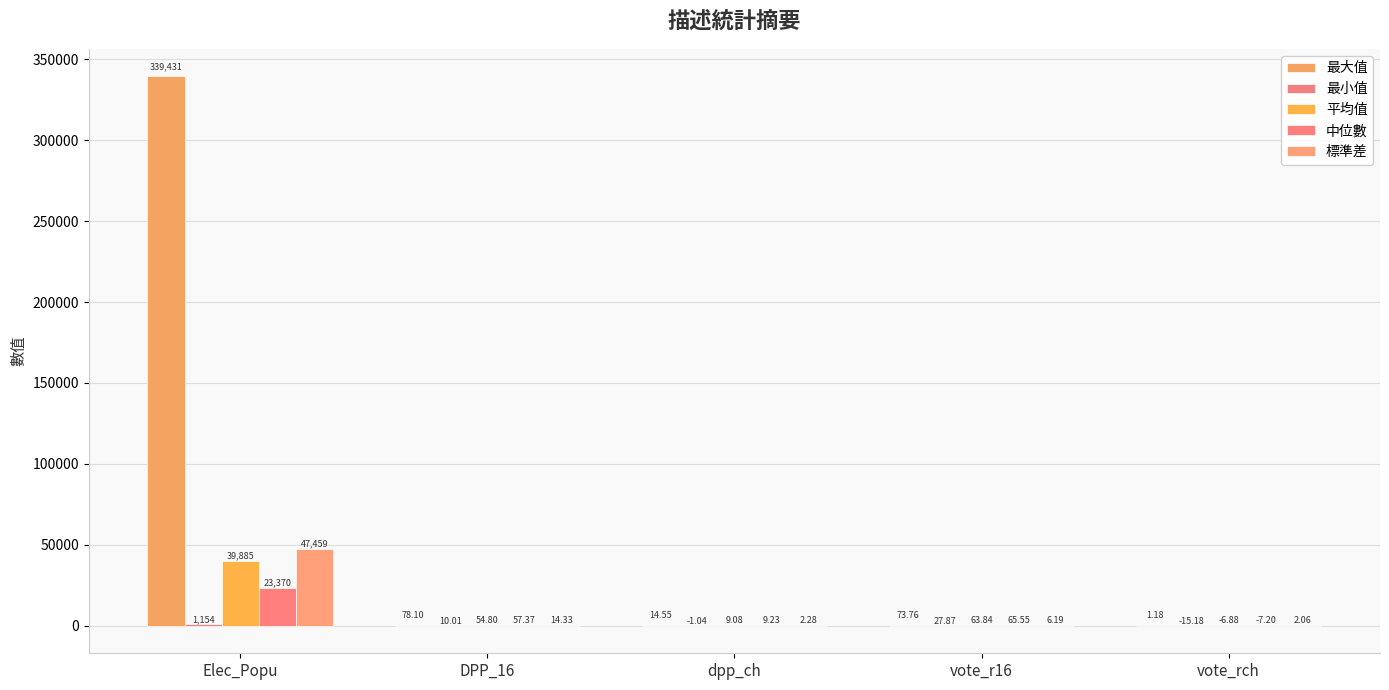

What is the sum of the 標準差 values at dpp_ch and DPP_16?

16.6